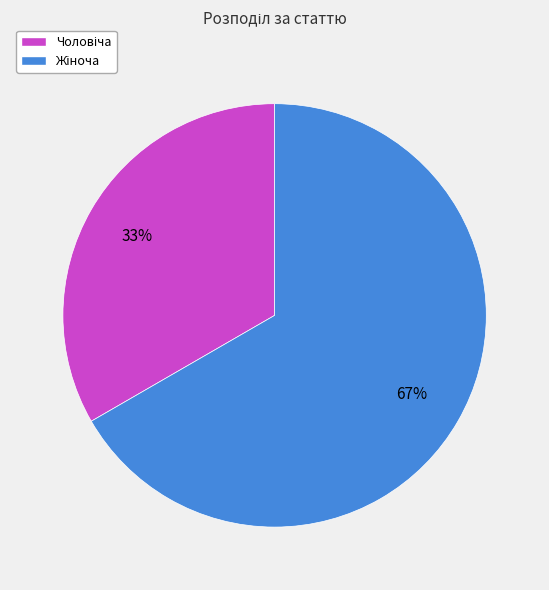

Is there any slice that represents more than half of the pie?

Yes